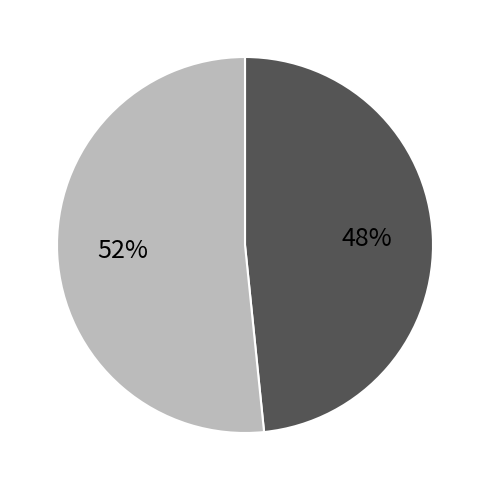

Does any single category account for the majority?

Yes